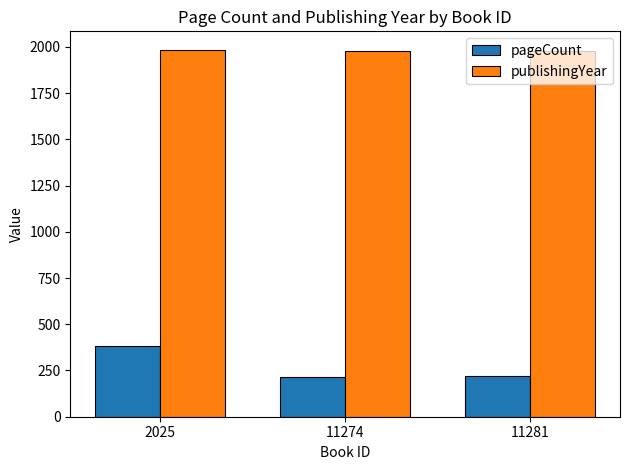

What are all the series names shown in the legend?

pageCount, publishingYear